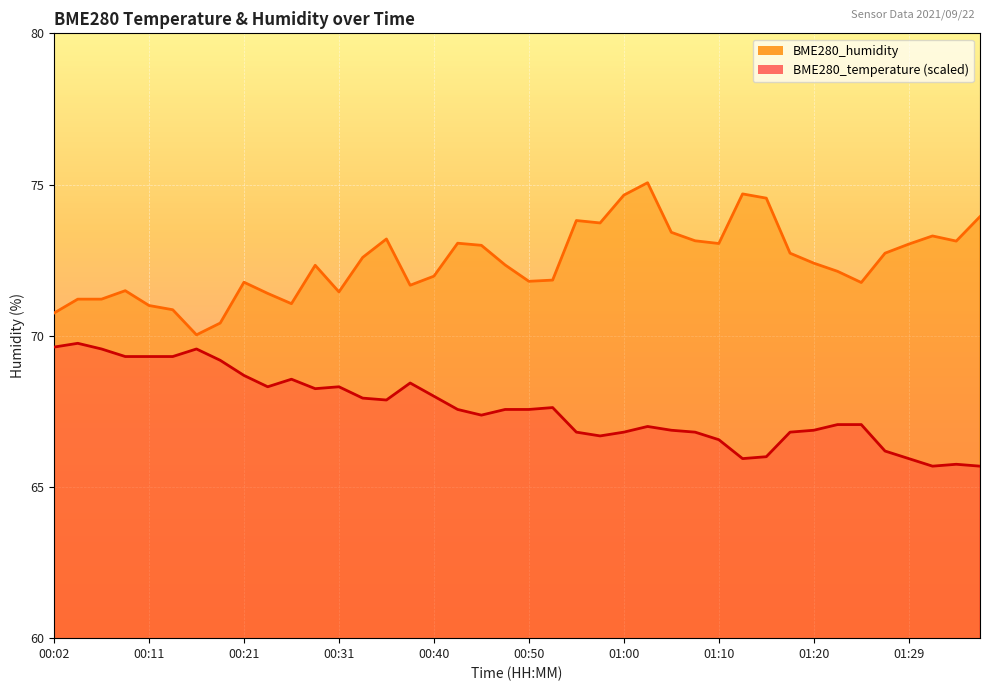

Between 00:38 and 00:45, which series saw the biggest shift?

BME280_humidity